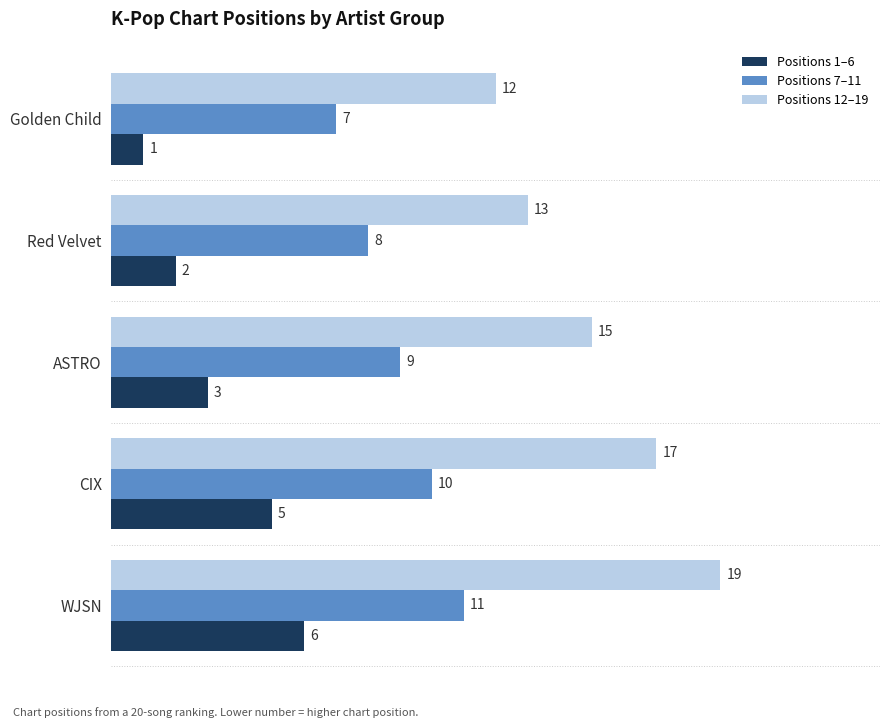

Count the number of categories in the chart.

5